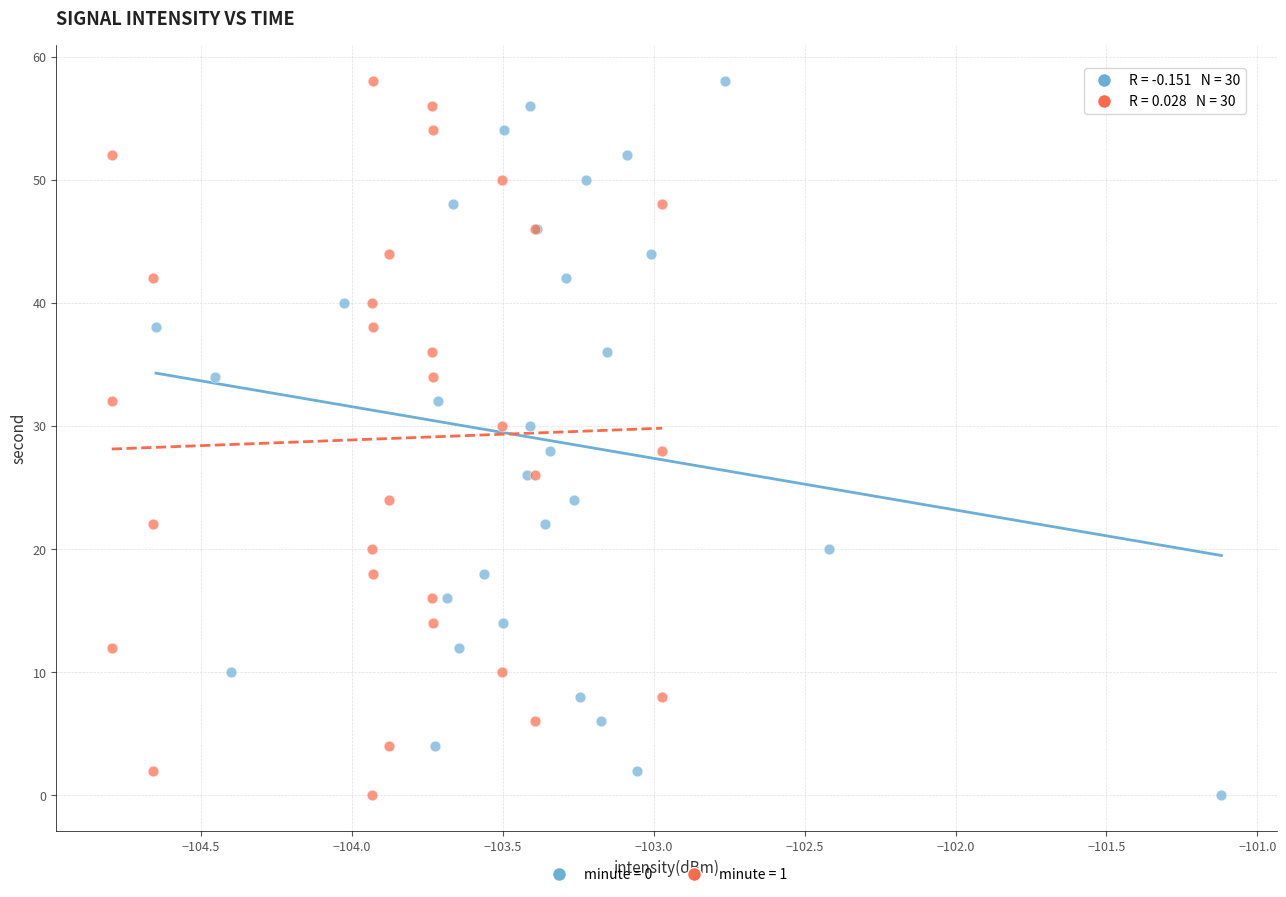

What are all the series names shown in the legend?

minute = 0, minute = 1